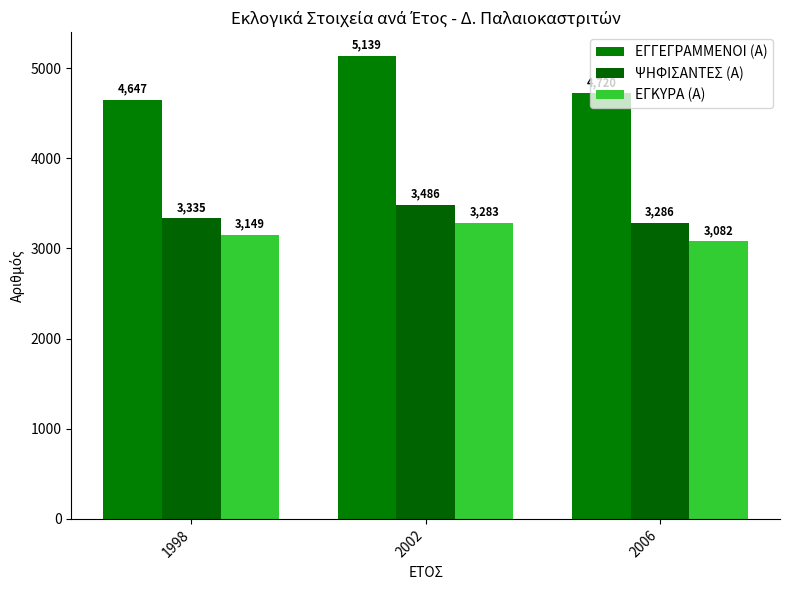

Count the number of data series in this chart.

3